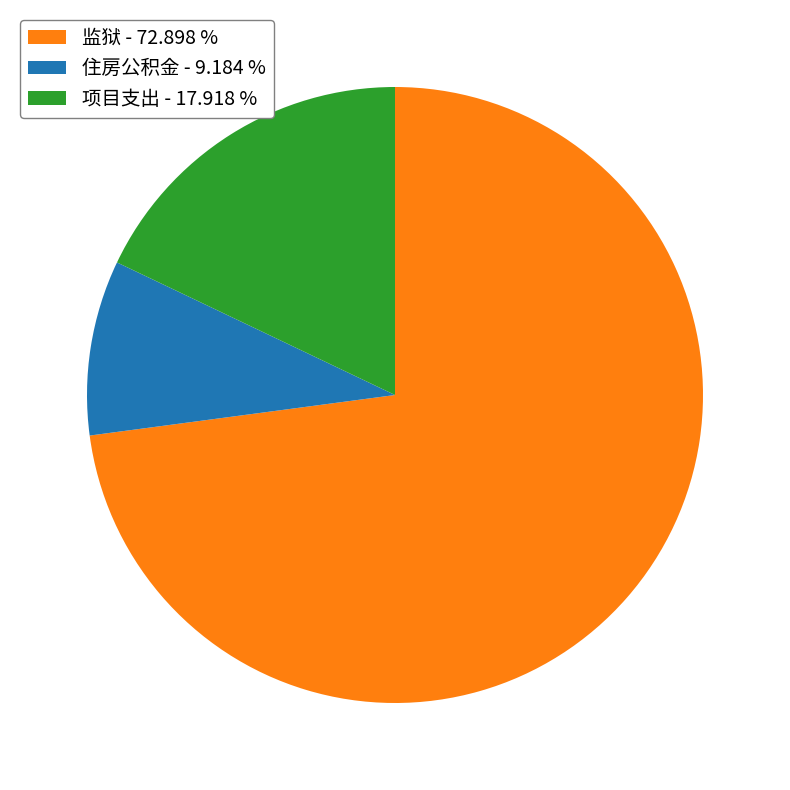

What is the ratio of the value at 监狱 - 72.898 % to the value at 住房公积金 - 9.184 %?

7.9